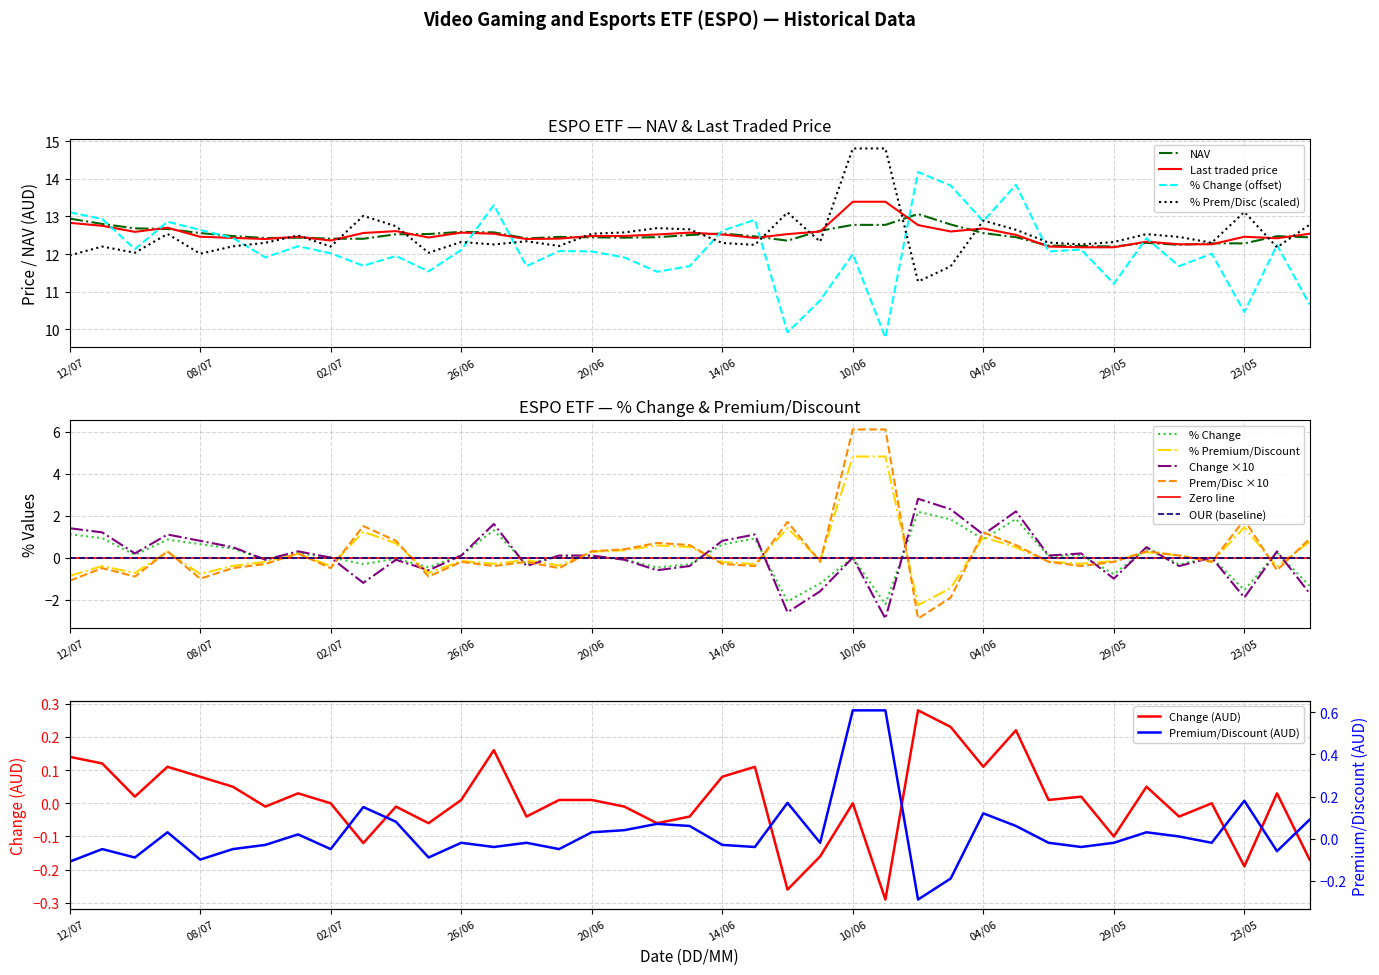

Reading left to right, what are all the values shown in this chart?

NAV: 12/07=12.9	11/07=12.8	10/07=12.7	09/07=12.7	08/07=12.6	05/07=12.5	04/07=12.4	03/07=12.4	02/07=12.4	01/07=12.4	28/06=12.5	27/06=12.5	26/06=12.6	25/06=12.6	24/06=12.4	21/06=12.5	20/06=12.4	19/06=12.4	18/06=12.4	17/06=12.5	14/06=12.5	13/06=12.5	12/06=12.4	11/06=12.6	10/06=12.8	07/06=12.8	06/06=13.1	05/06=12.8	04/06=12.6	03/06=12.4	31/05=12.2	30/05=12.2	29/05=12.2	28/05=12.3	27/05=12.2	24/05=12.3	23/05=12.3	22/05=12.5	21/05=12.4
Last traded price: 12/07=12.8	11/07=12.8	10/07=12.6	09/07=12.7	08/07=12.5	05/07=12.4	04/07=12.4	03/07=12.5	02/07=12.4	01/07=12.6	28/06=12.6	27/06=12.4	26/06=12.6	25/06=12.5	24/06=12.4	21/06=12.4	20/06=12.5	19/06=12.5	18/06=12.5	17/06=12.6	14/06=12.5	13/06=12.4	12/06=12.5	11/06=12.6	10/06=13.4	07/06=13.4	06/06=12.8	05/06=12.6	04/06=12.7	03/06=12.5	31/05=12.2	30/05=12.2	29/05=12.2	28/05=12.3	27/05=12.3	24/05=12.3	23/05=12.5	22/05=12.4	21/05=12.5
% Change: 12/07=13.1	11/07=12.9	10/07=12.1	09/07=12.9	08/07=12.6	05/07=12.4	04/07=11.9	03/07=12.2	02/07=12.0	01/07=11.7	28/06=11.9	27/06=11.5	26/06=12.1	25/06=13.3	24/06=11.7	21/06=12.1	20/06=12.1	19/06=11.9	18/06=11.5	17/06=11.7	14/06=12.6	13/06=12.9	12/06=9.9	11/06=10.8	10/06=12.0	07/06=9.8	06/06=14.2	05/06=13.8	04/06=12.9	03/06=13.8	31/05=12.1	30/05=12.1	29/05=11.2	28/05=12.4	27/05=11.7	24/05=12.0	23/05=10.5	22/05=12.2	21/05=10.7
% Premium/Discount: 12/07=12.0	11/07=12.2	10/07=12.0	09/07=12.5	08/07=12.0	05/07=12.2	04/07=12.3	03/07=12.5	02/07=12.2	01/07=13.0	28/06=12.7	27/06=12.0	26/06=12.3	25/06=12.3	24/06=12.3	21/06=12.2	20/06=12.5	19/06=12.6	18/06=12.7	17/06=12.7	14/06=12.3	13/06=12.2	12/06=13.1	11/06=12.3	10/06=14.8	07/06=14.8	06/06=11.3	05/06=11.7	04/06=12.9	03/06=12.6	31/05=12.3	30/05=12.3	29/05=12.3	28/05=12.5	27/05=12.5	24/05=12.3	23/05=13.1	22/05=12.2	21/05=12.8
Change: 12/07=1.4	11/07=1.2	10/07=0.2	09/07=1.1	08/07=0.8	05/07=0.5	04/07=-0.1	03/07=0.3	02/07=0.0	01/07=-1.2	28/06=-0.1	27/06=-0.6	26/06=0.1	25/06=1.6	24/06=-0.4	21/06=0.1	20/06=0.1	19/06=-0.1	18/06=-0.6	17/06=-0.4	14/06=0.8	13/06=1.1	12/06=-2.6	11/06=-1.6	10/06=0.0	07/06=-2.9	06/06=2.8	05/06=2.3	04/06=1.1	03/06=2.2	31/05=0.1	30/05=0.2	29/05=-1.0	28/05=0.5	27/05=-0.4	24/05=0.0	23/05=-1.9	22/05=0.3	21/05=-1.7
Premium/Discount: 12/07=-1.1	11/07=-0.5	10/07=-0.9	09/07=0.3	08/07=-1.0	05/07=-0.5	04/07=-0.3	03/07=0.2	02/07=-0.5	01/07=1.5	28/06=0.8	27/06=-0.9	26/06=-0.2	25/06=-0.4	24/06=-0.2	21/06=-0.5	20/06=0.3	19/06=0.4	18/06=0.7	17/06=0.6	14/06=-0.3	13/06=-0.4	12/06=1.7	11/06=-0.2	10/06=6.1	07/06=6.1	06/06=-2.9	05/06=-1.9	04/06=1.2	03/06=0.6	31/05=-0.2	30/05=-0.4	29/05=-0.2	28/05=0.3	27/05=0.1	24/05=-0.2	23/05=1.8	22/05=-0.6	21/05=0.9